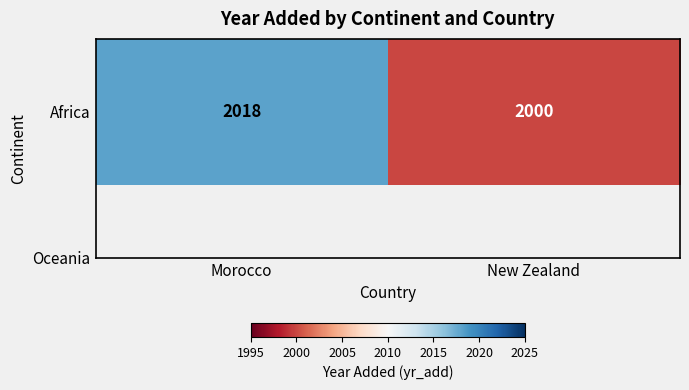

Reading right to left, list all the values displayed in this chart.

2000	2018